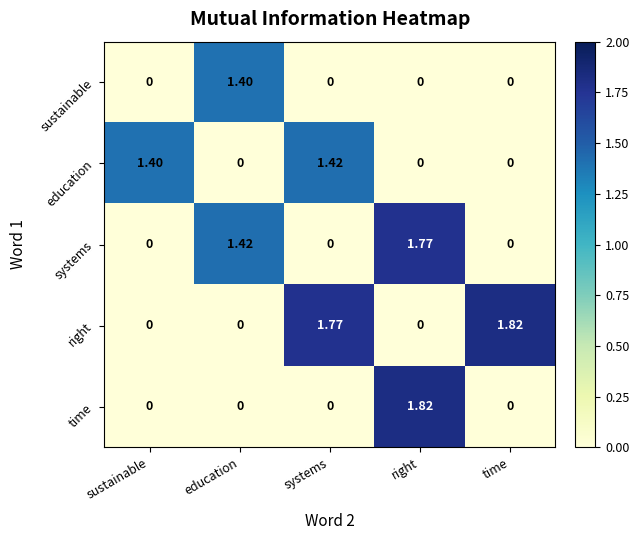

Count the number of data series in this chart.

5